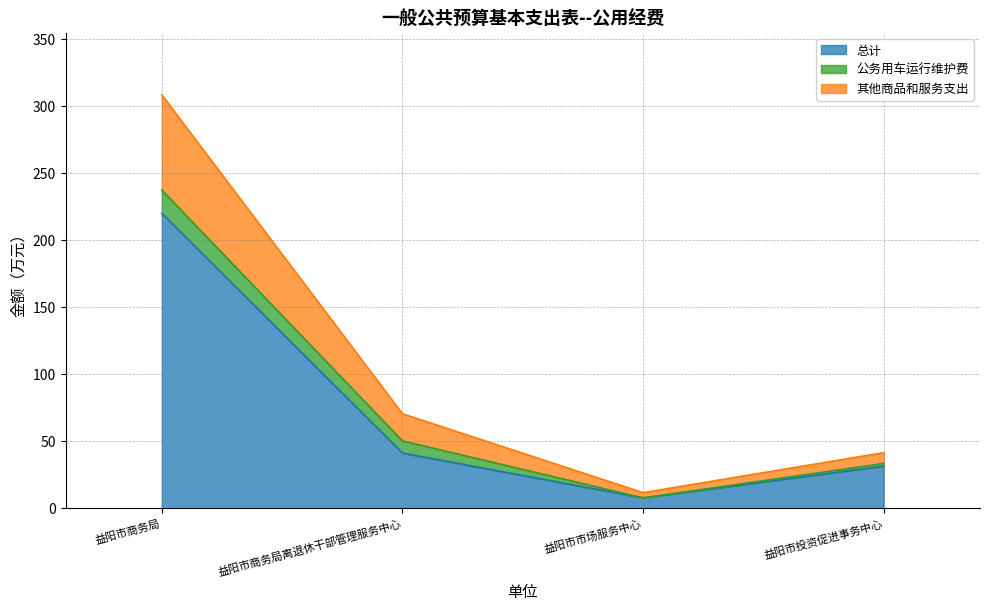

True or false: 总计 has a value of 20.0 at 益阳市投资促进事务中心.

False